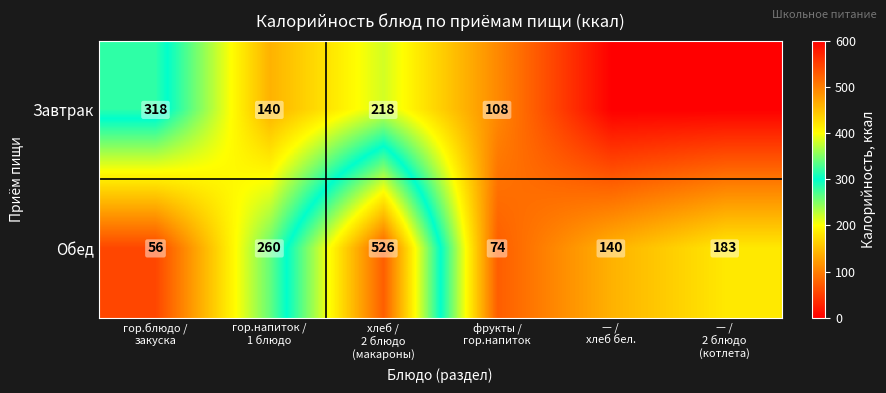

What is the sum of all Обед values?

1239